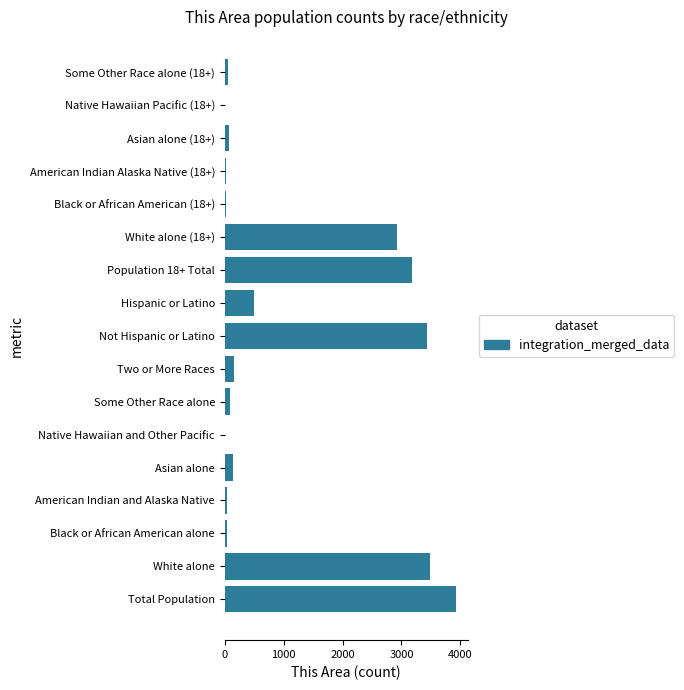

Which has a higher value, Asian alone or White alone?

White alone